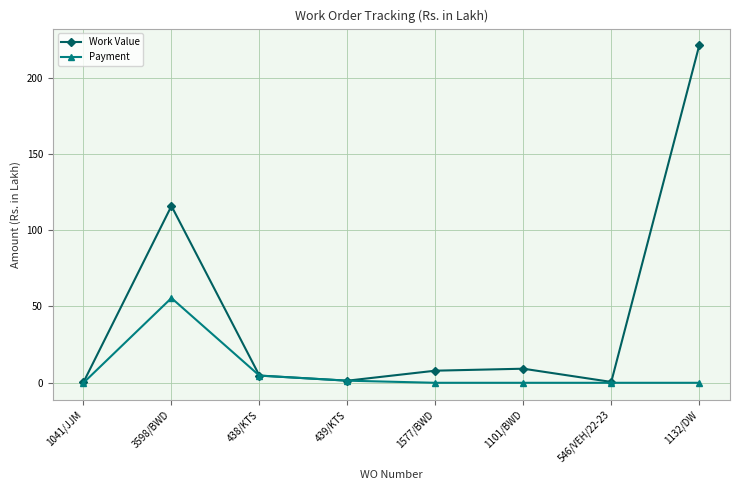

Rank the series by their average value, from highest to lowest.

Work Value, Payment